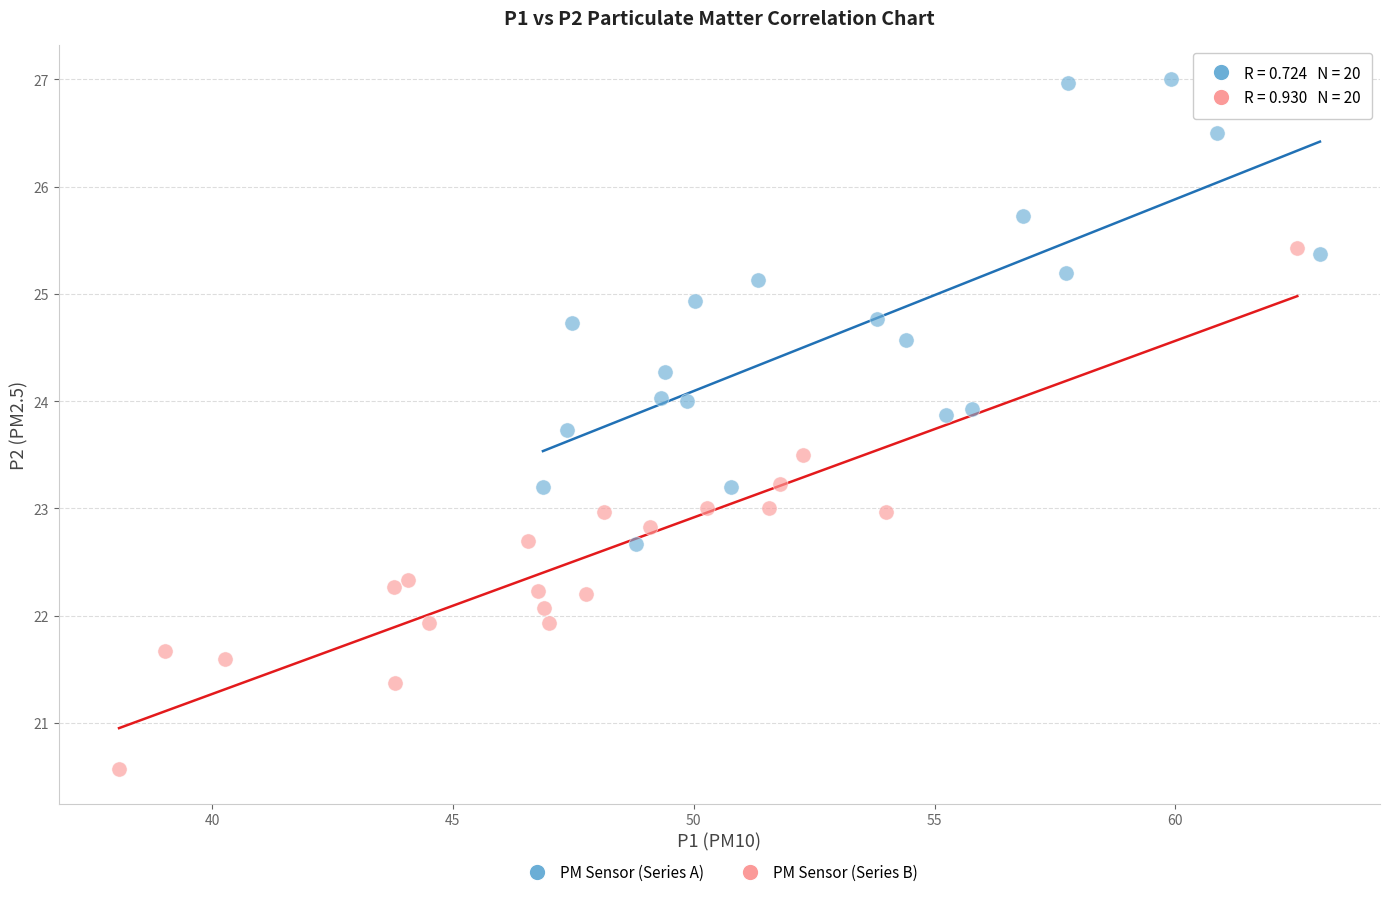

Which series reaches the maximum Y coordinate?

PM Sensor (Series A)